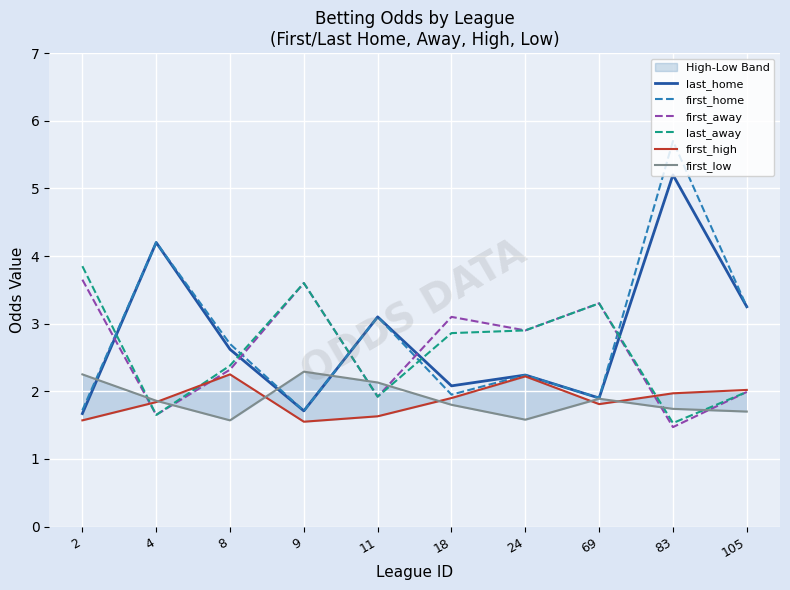

Rank the series at 24 from lowest to highest value.

first_low, first_high, last_home, first_home, first_away, last_away